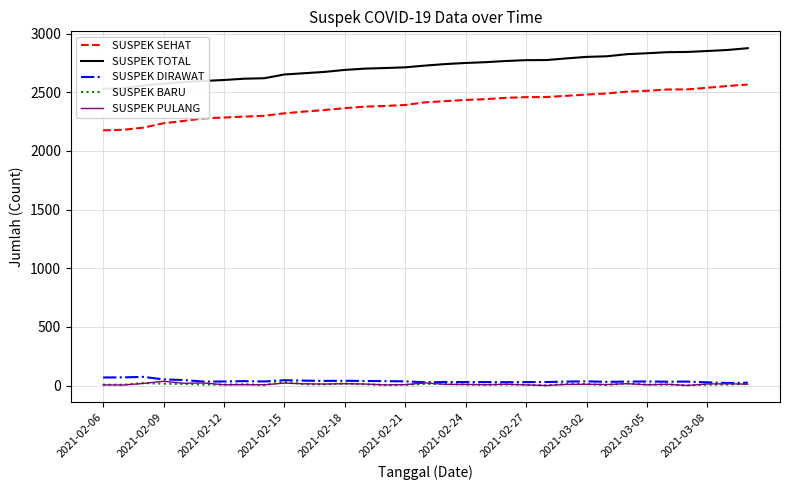

True or false: SUSPEK PULANG and SUSPEK SEHAT cross at least once.

False